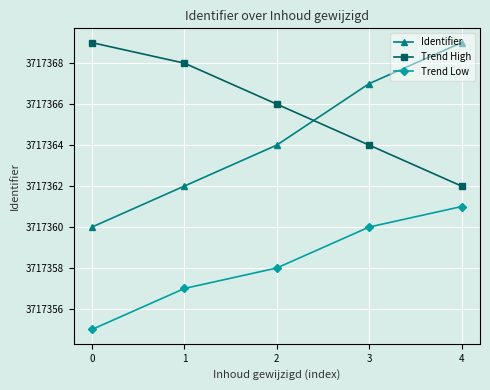

What is the approximate value of Identifier at 2?

3717364